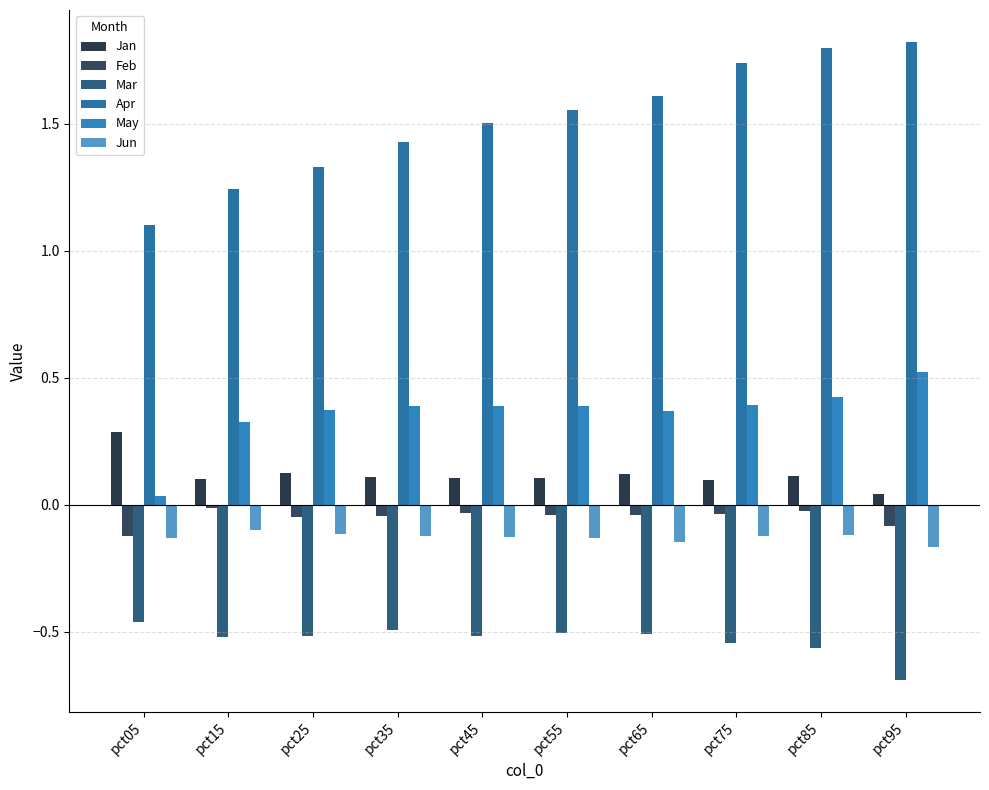

What is the total value across all series at pct15?

1.0